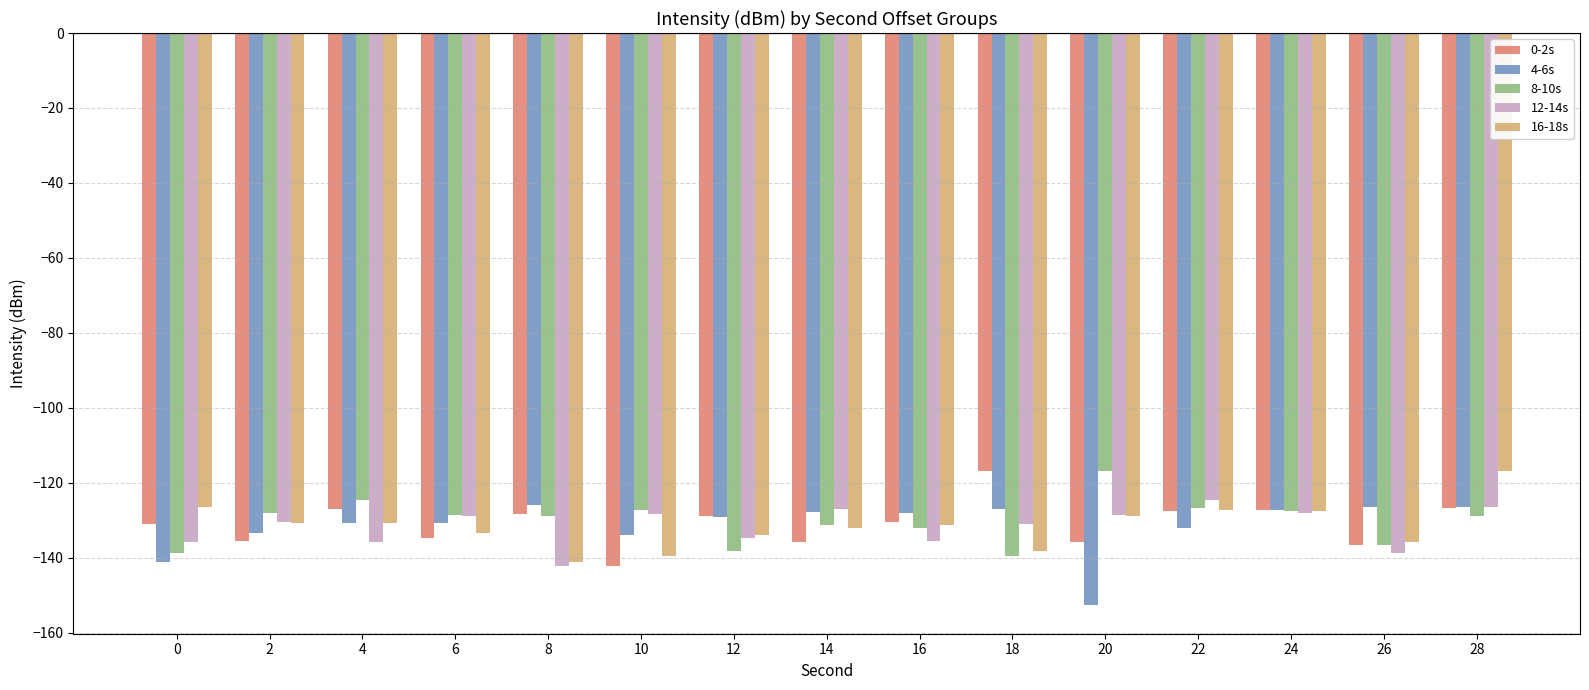

What is the average value of the 16-18s series?

-131.6